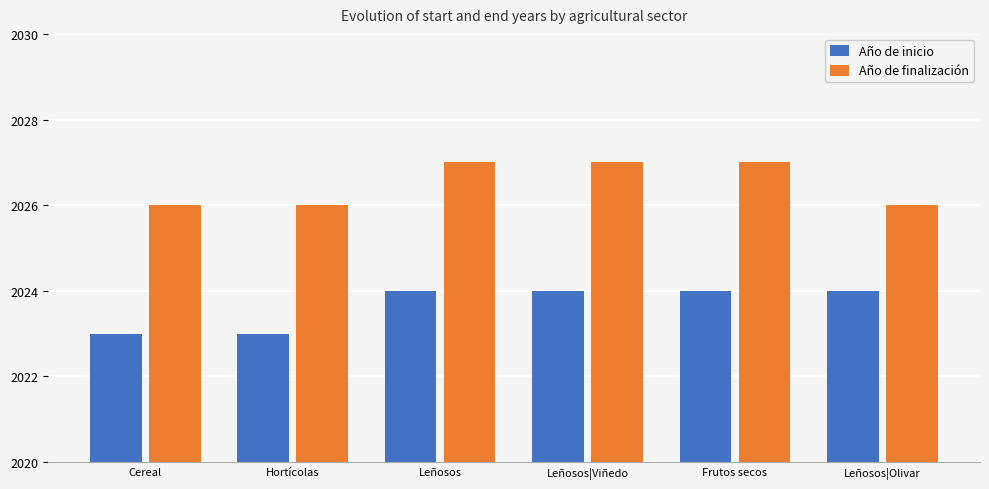

Which series changed the most between Cereal and Leñosos|Olivar?

Año de inicio